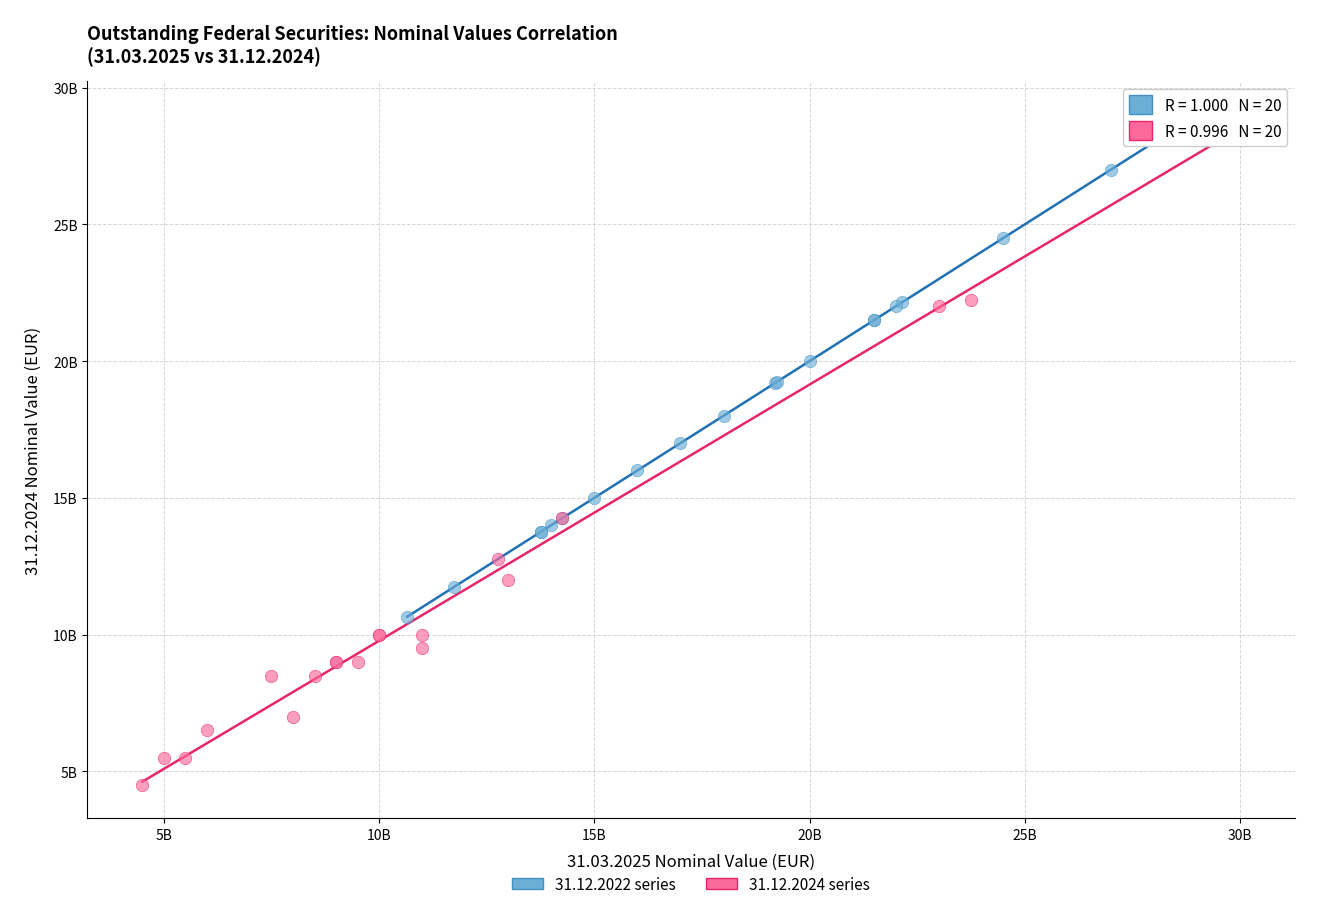

Which series reaches the minimum Y coordinate?

31.12.2024 series